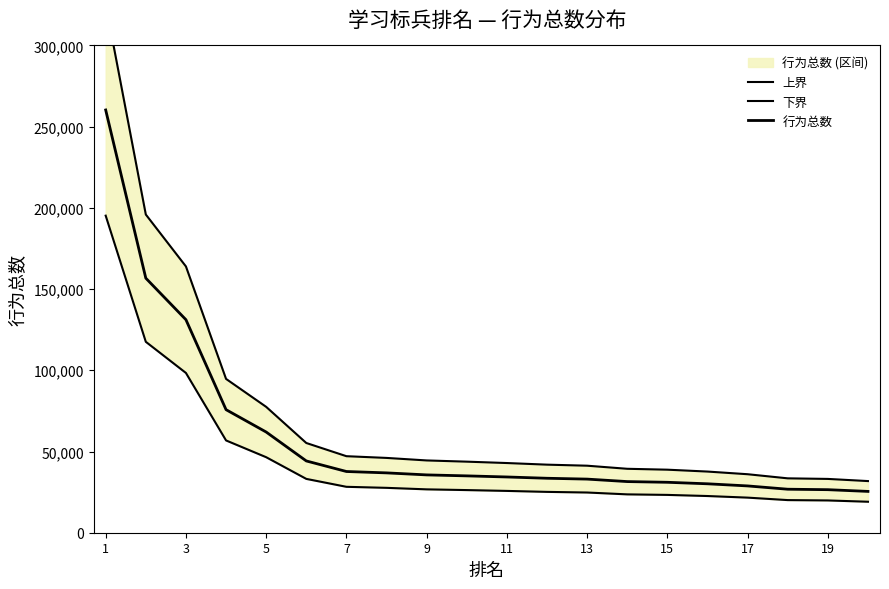

What is the difference between the 上界 values at 11 and 17?

6887.5